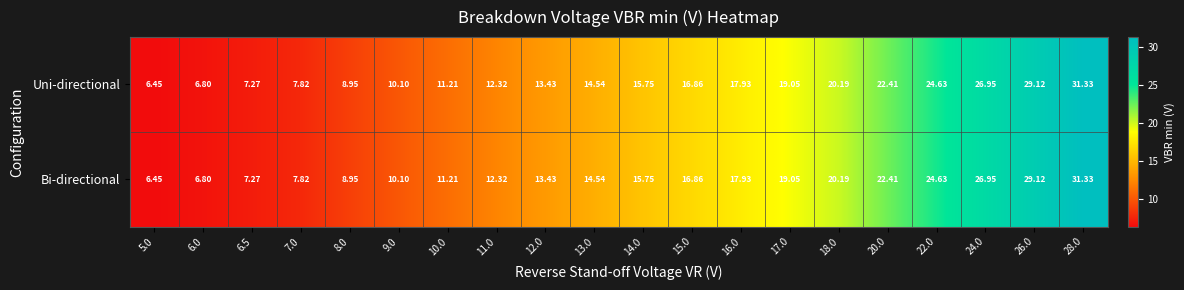

Is the value of Uni-directional at 9.0 greater than the value of Bi-directional at 10.0?

No